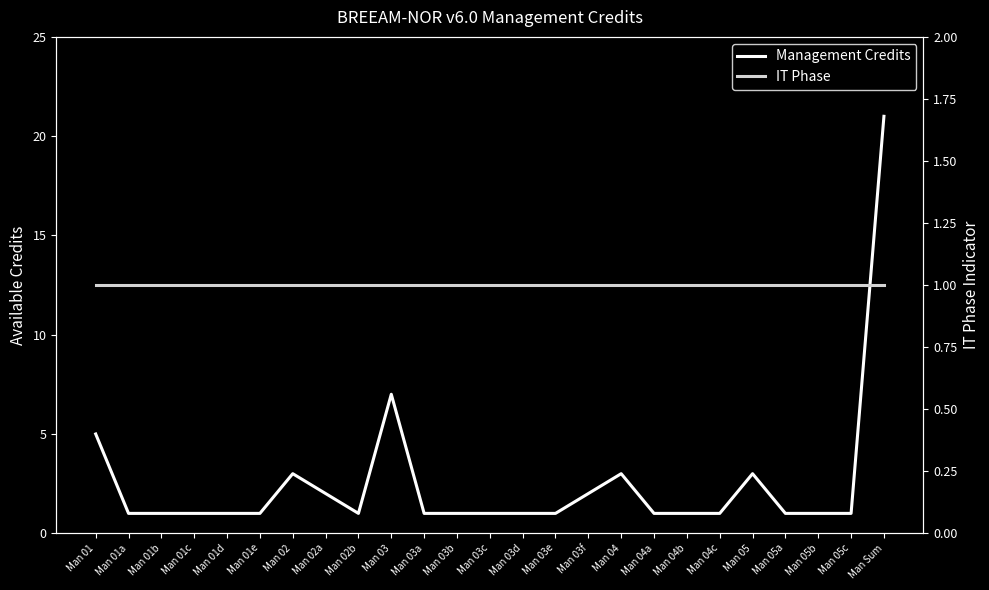

Which series changed the most between Man 03b and Man 05c?

Management Credits